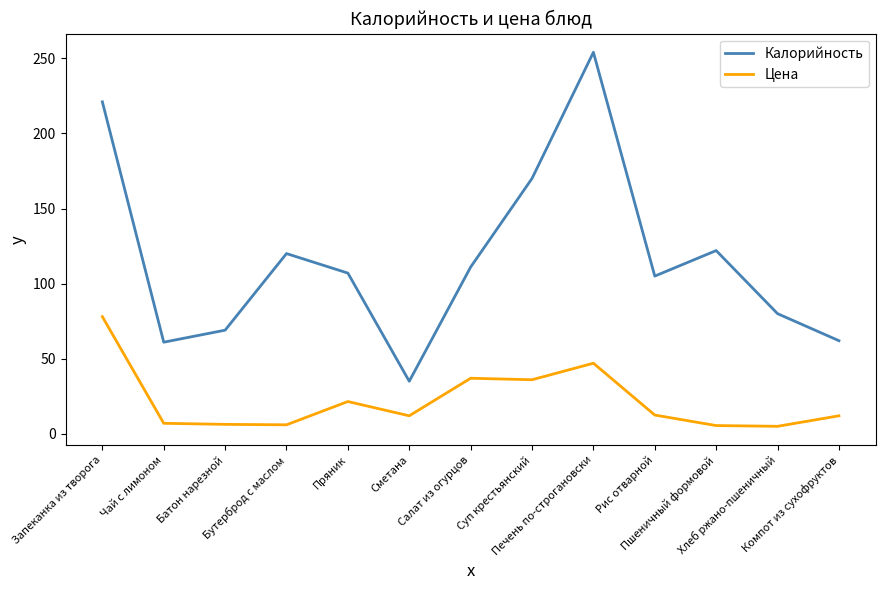

What is the greatest value displayed?

254.0